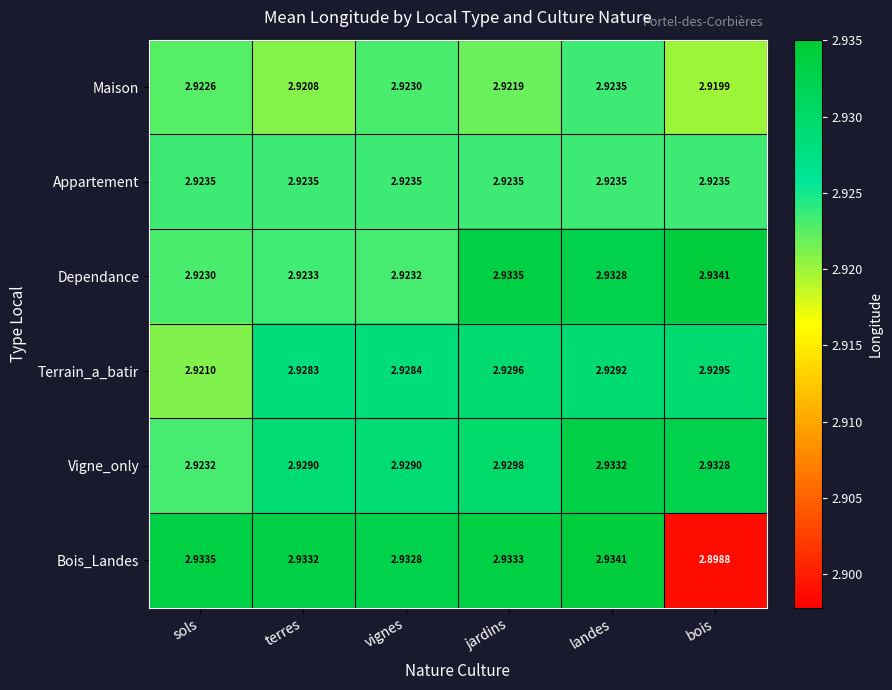

Which series has the largest range (max minus min)?

Bois_Landes